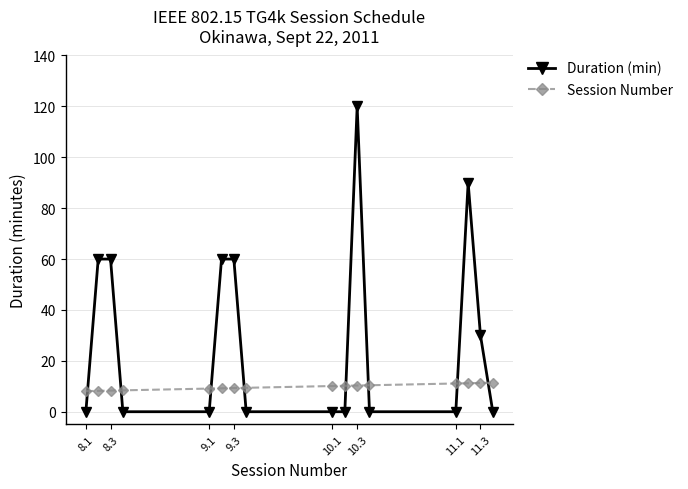

Which series has the largest total across all categories?

Duration (min)